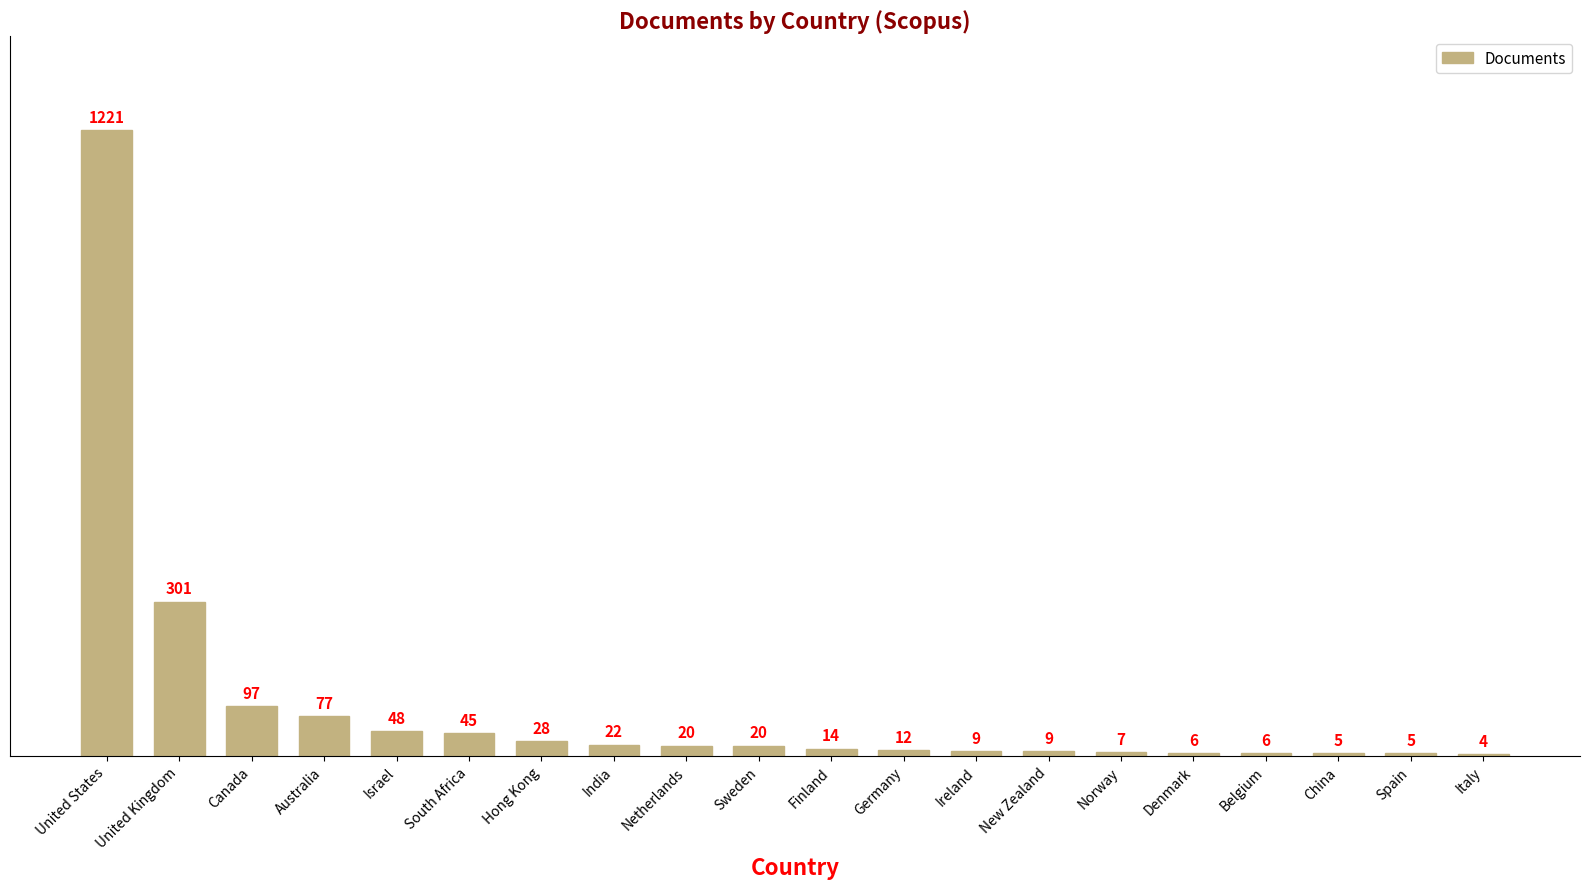

How many categories are shown in the chart?

20